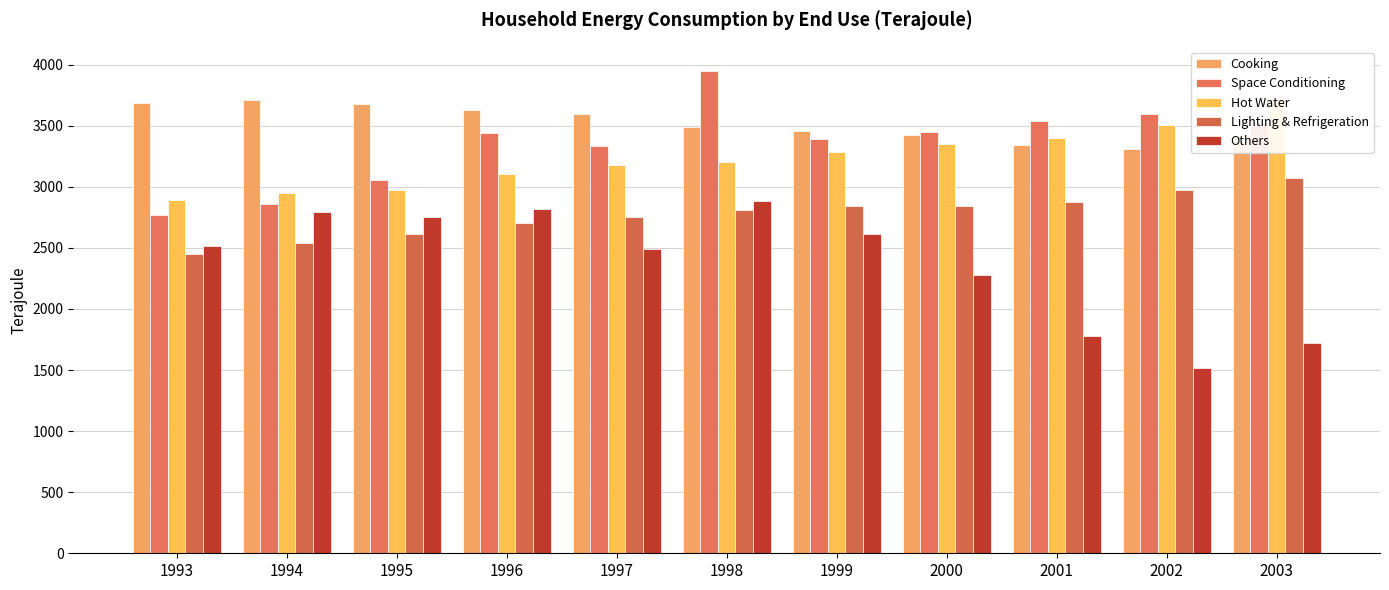

What is the difference between the second highest and minimum values in the Space Conditioning (Unit : Terajoule) series?

826